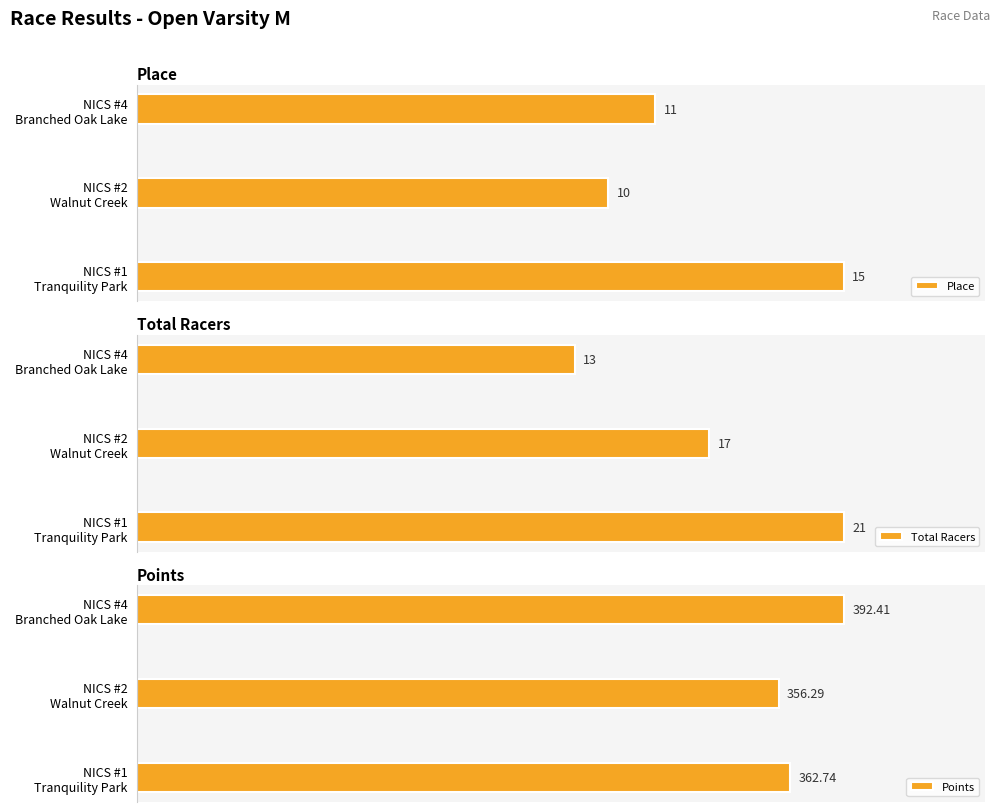

Is the value of Total Racers at NICS #1 Tranquility Park greater than the value of Place at NICS #2 Walnut Creek?

Yes